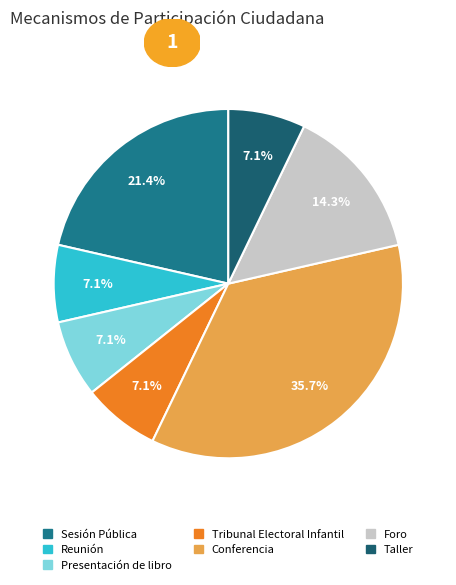

Which category has the smallest portion of the pie?

Reunión